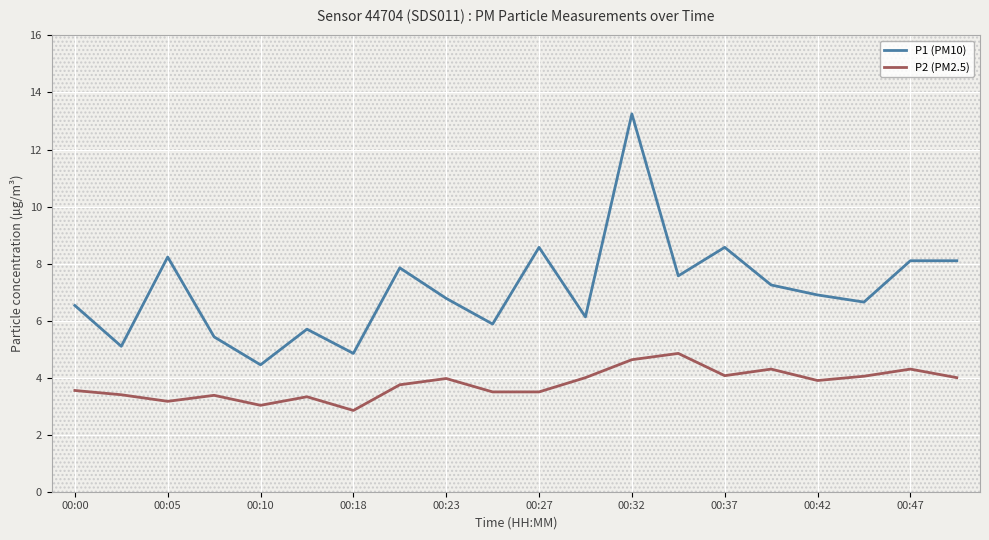

What is the difference between the maximum and minimum values in the P1 (PM10) series?

8.8